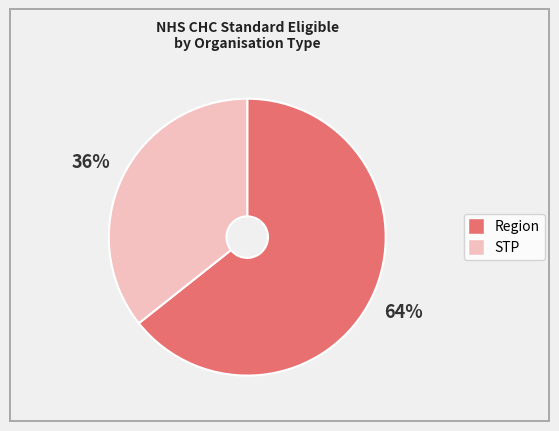

To the nearest percent, what is the average slice percentage?

50%